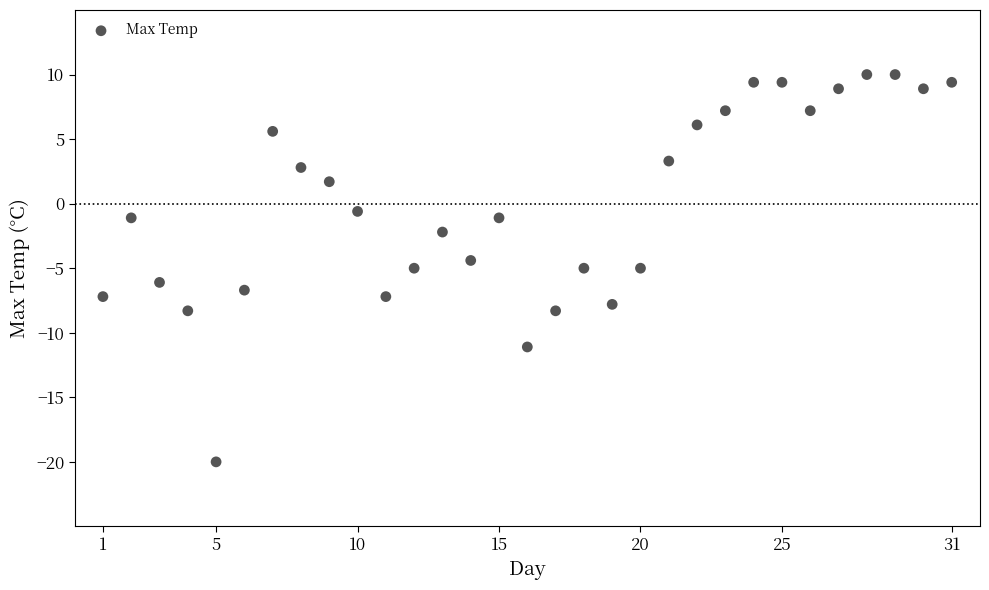

What is the range of Y values (max minus min)?

30.0